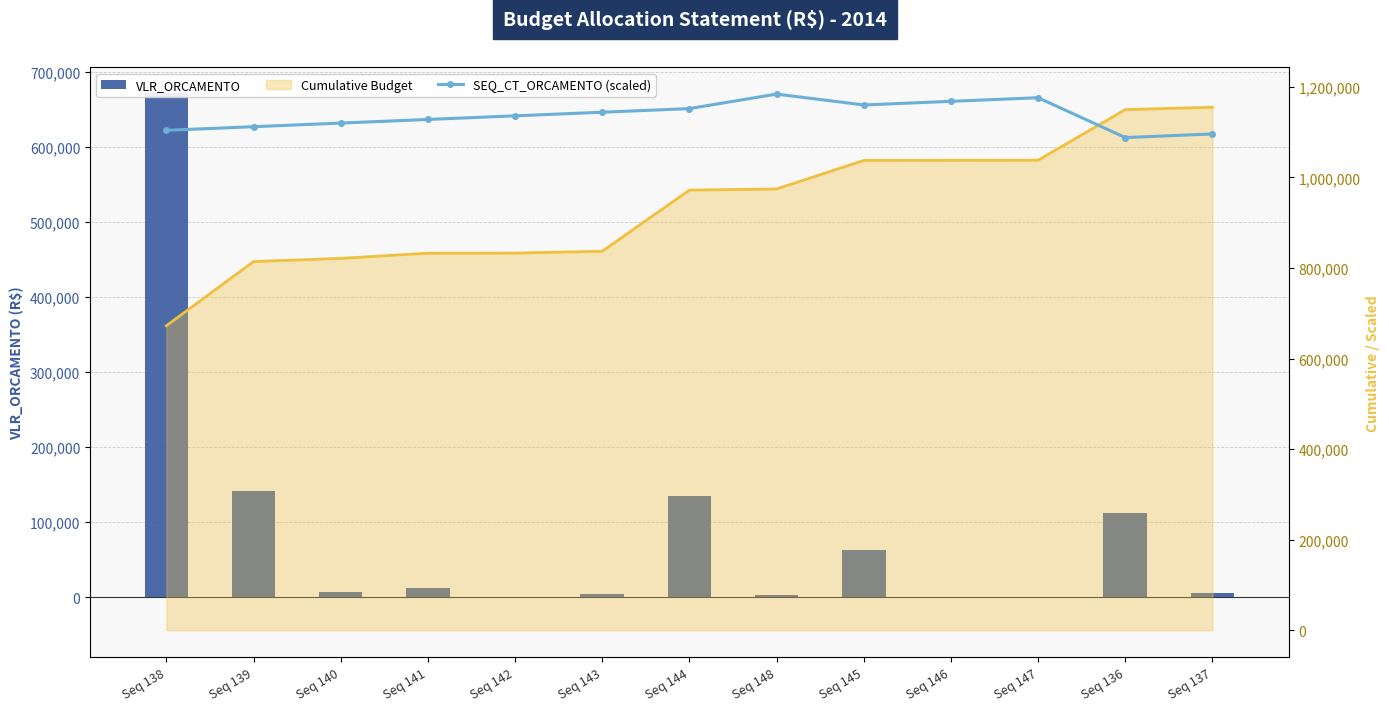

Does the chart contain any negative values?

No